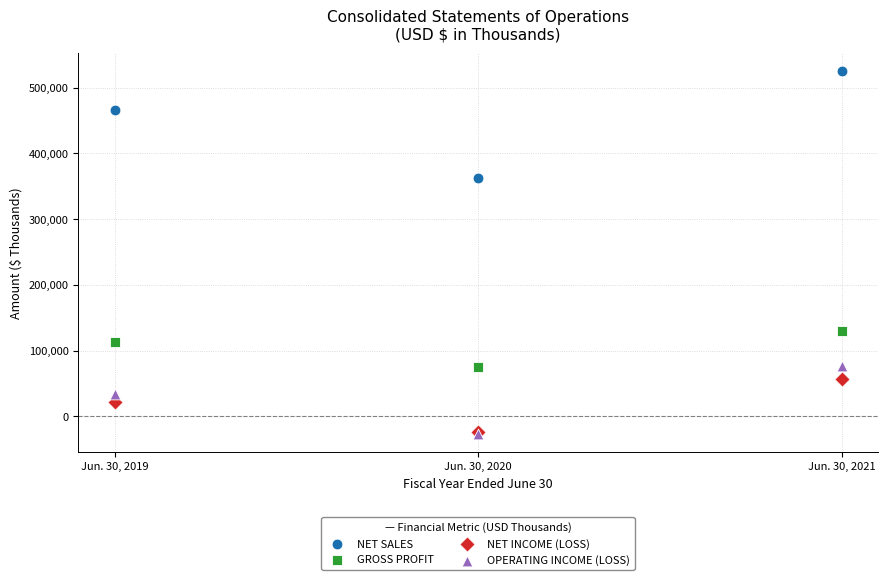

In the NET SALES series, what Y value is closest to 444440?

466381